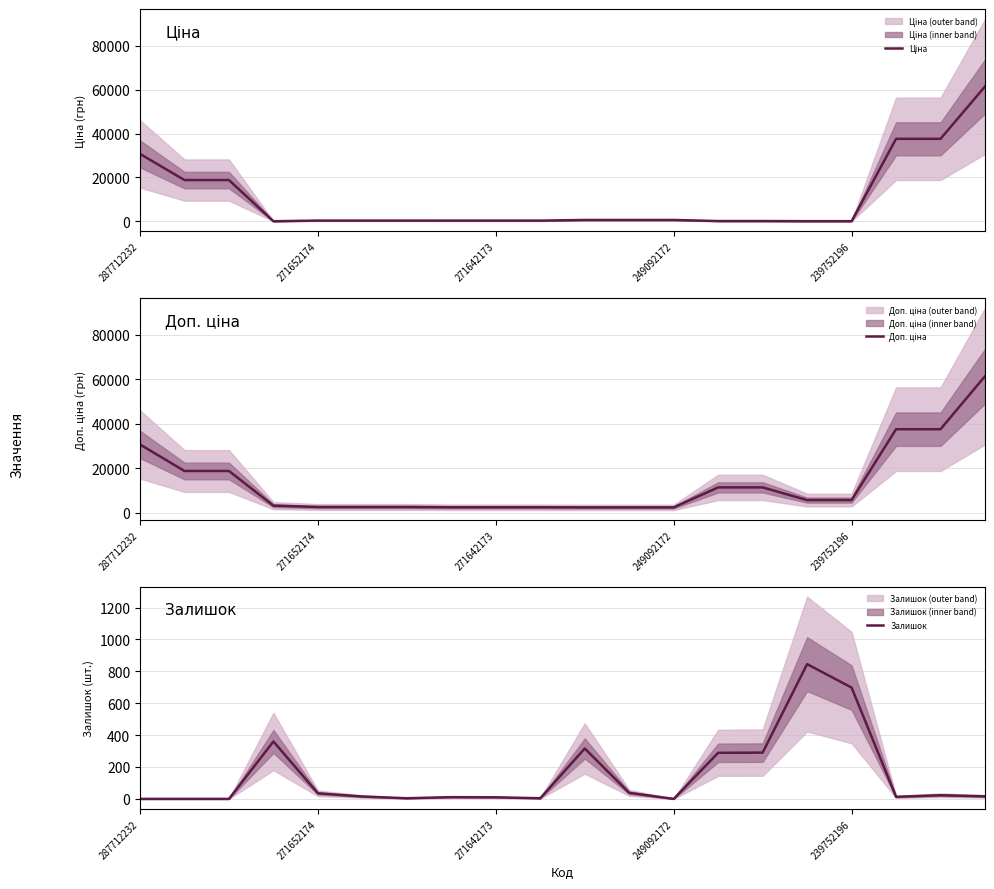

What is the maximum value for Залишок?

845